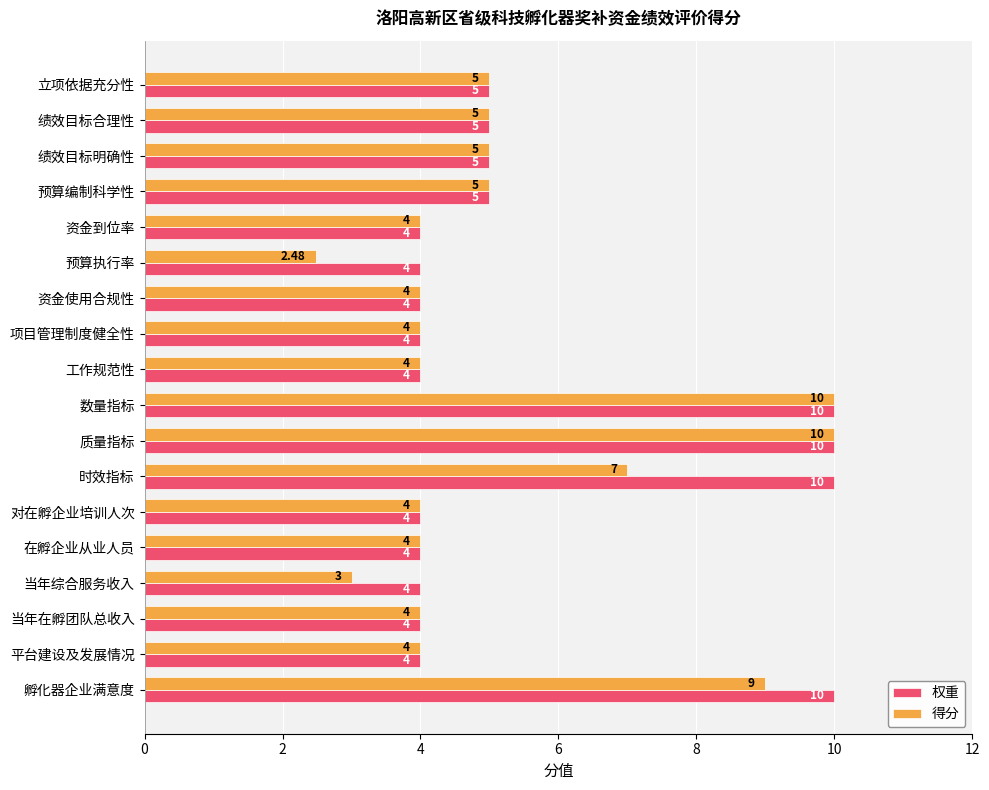

What is the total value across all series at 当年在孵团队总收入?

8.0